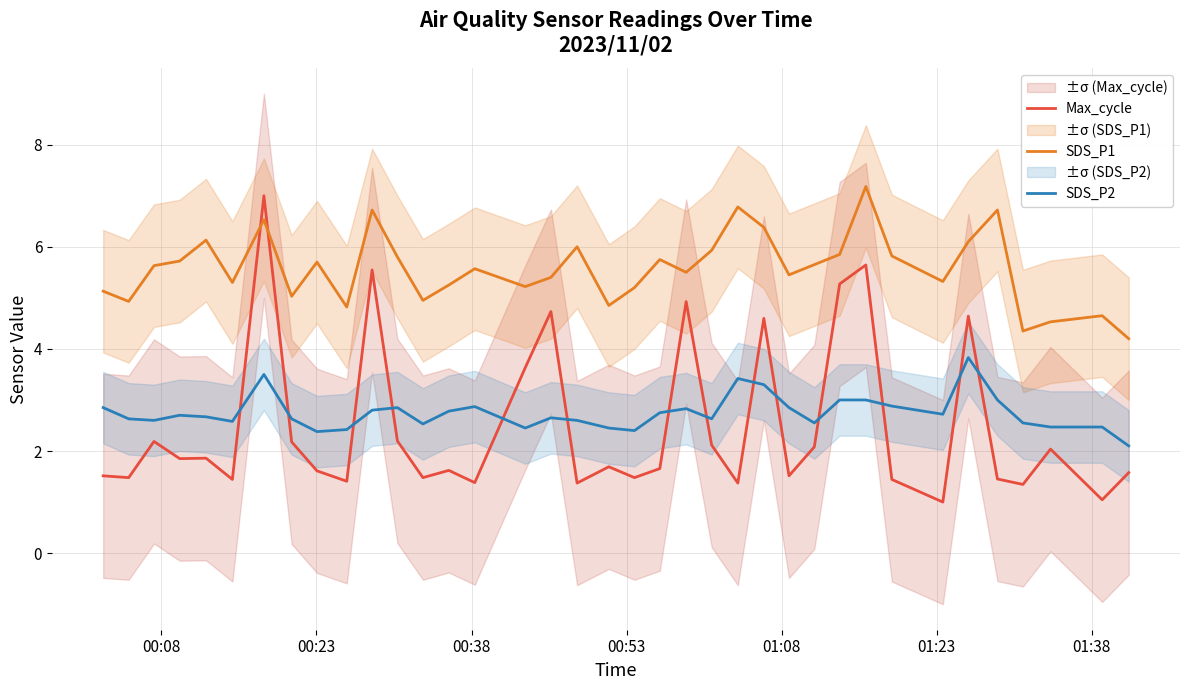

What is the difference between the maximum and minimum values in the SDS_P2 series?

1.7